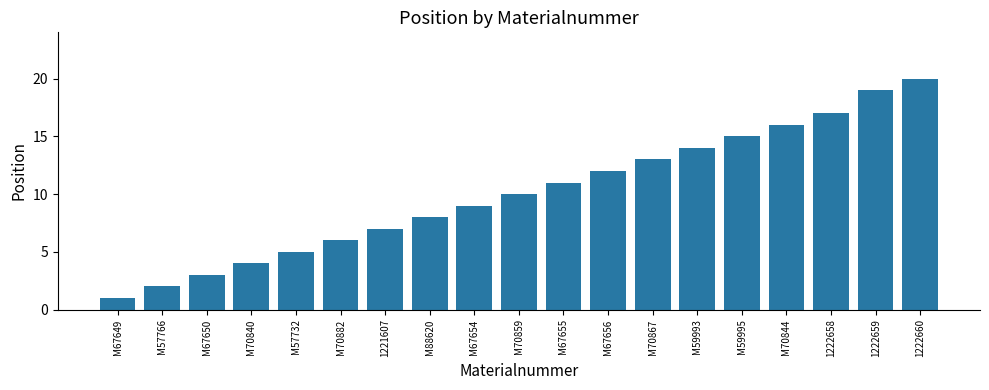

What is the maximum value shown in the chart?

20